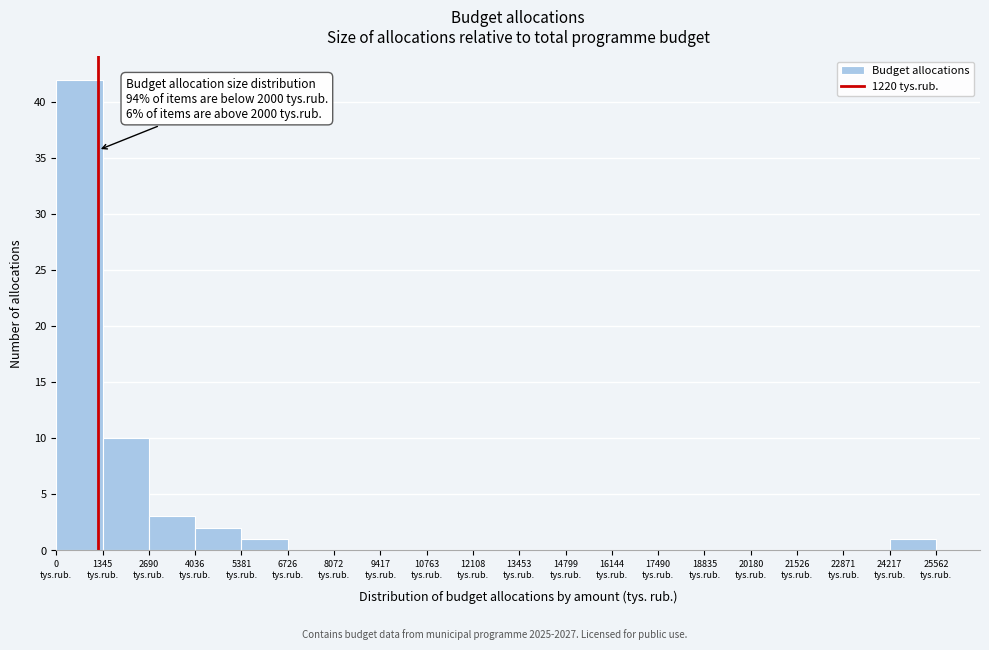

Over which range of the x-axis is the bar tallest?

0 to 1400